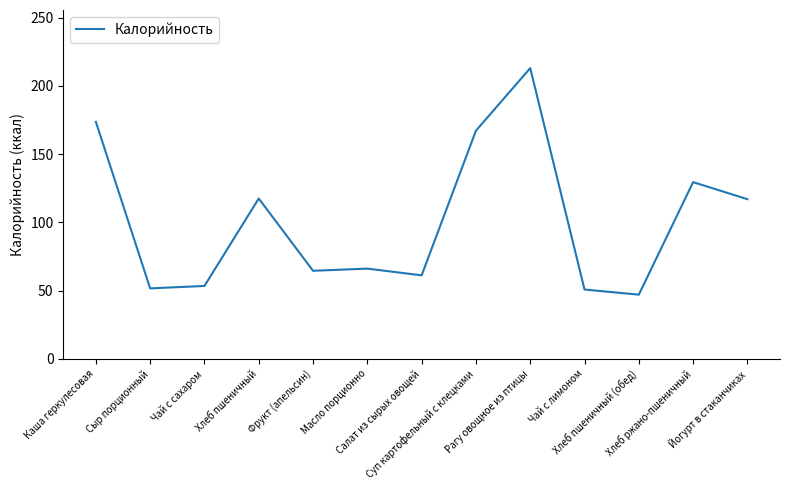

What is the smallest value displayed?

47.0